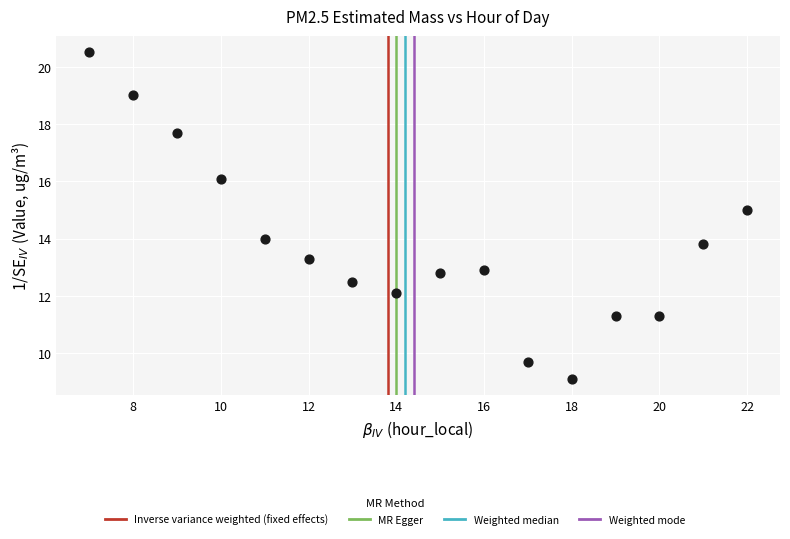

What is the range of X values (max minus min)?

15.0